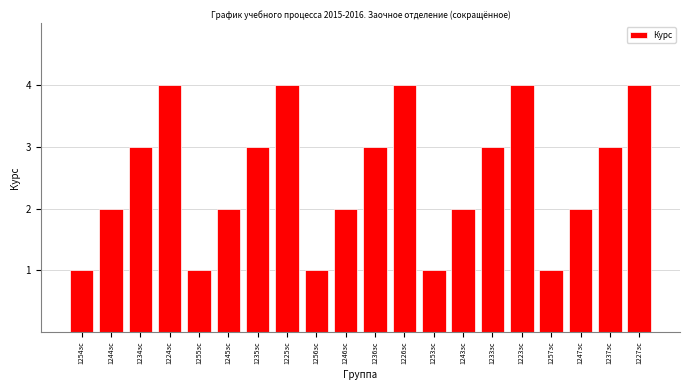

What is the maximum value shown in the chart?

4